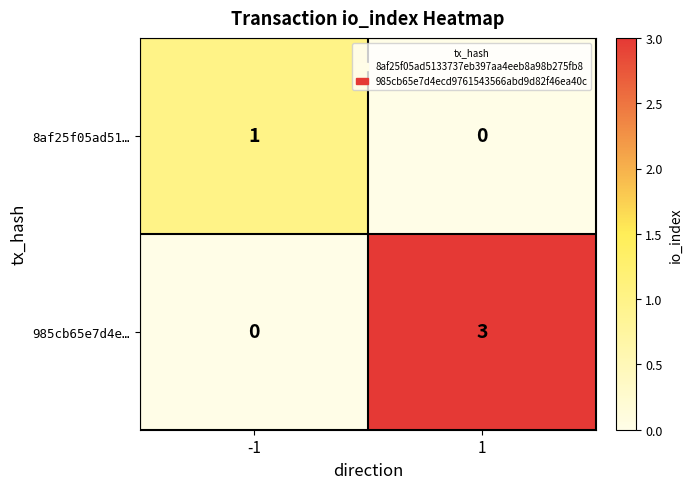

Rank the series by their average value, from lowest to highest.

8af25f05ad51…, 985cb65e7d4e…